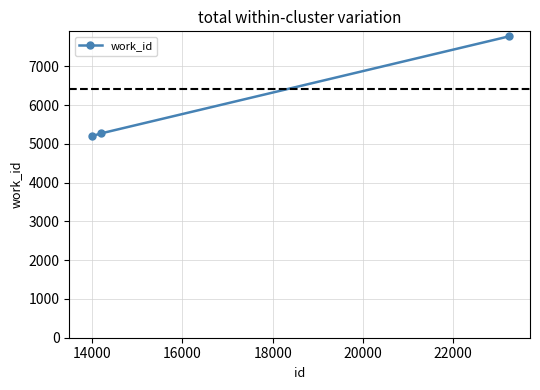

How many lines are shown in the chart?

1